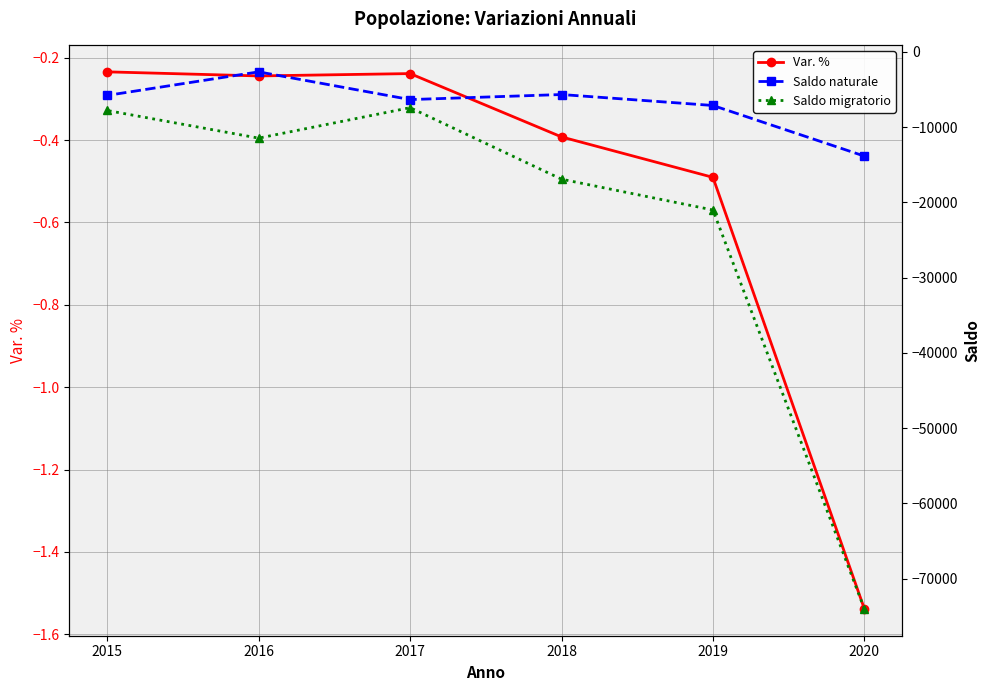

How many series are shown in this chart?

3